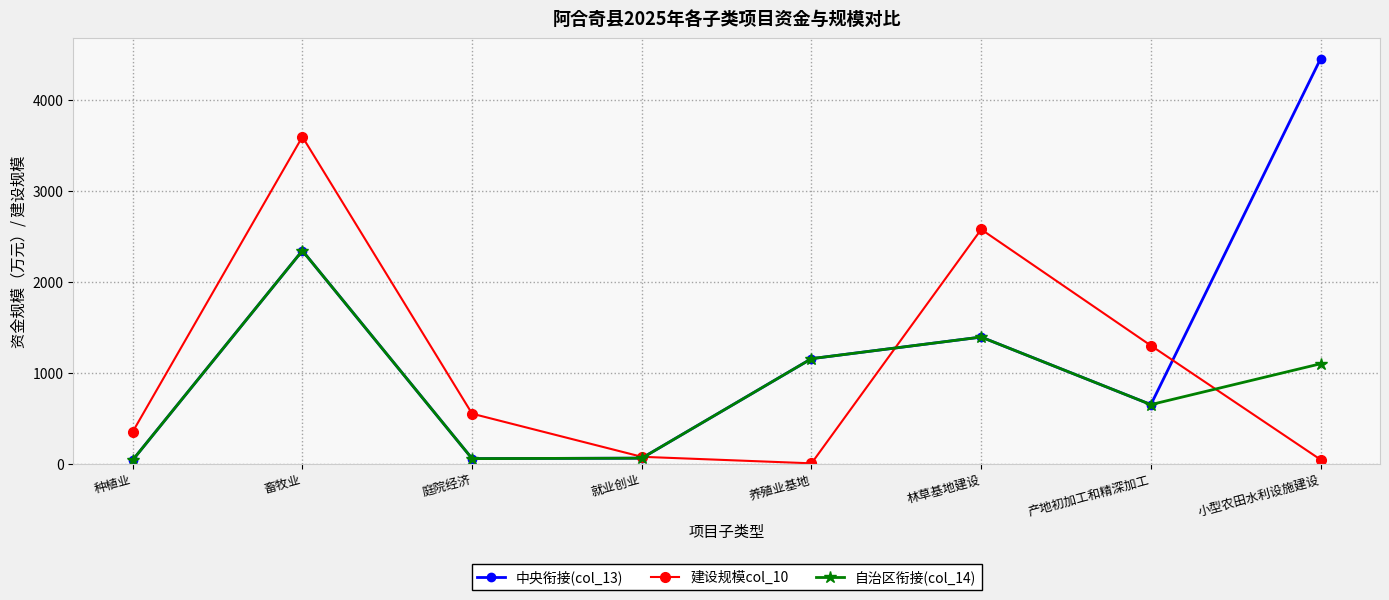

True or false: 自治区衔接(col_14) has a value of 1394.0 at 林草基地建设.

True